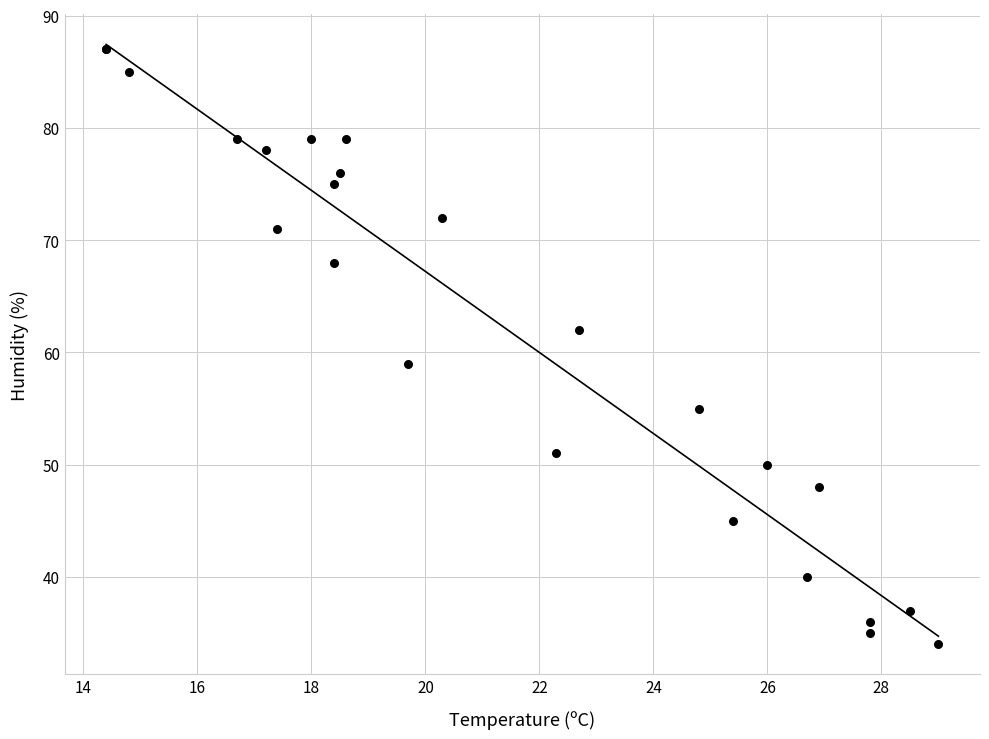

What Y value in the scatter plot is closest to 60?

59